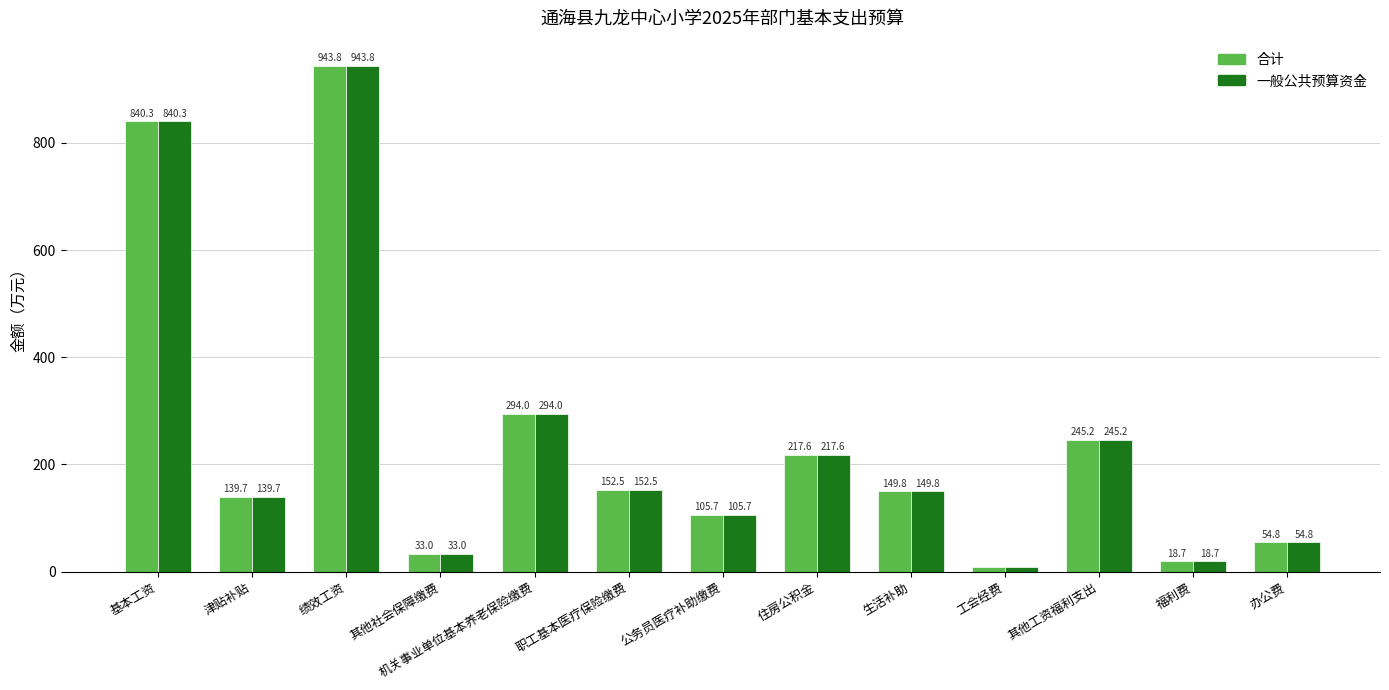

True or false: 一般公共预算资金 has a value of 367.1 at 绩效工资.

False